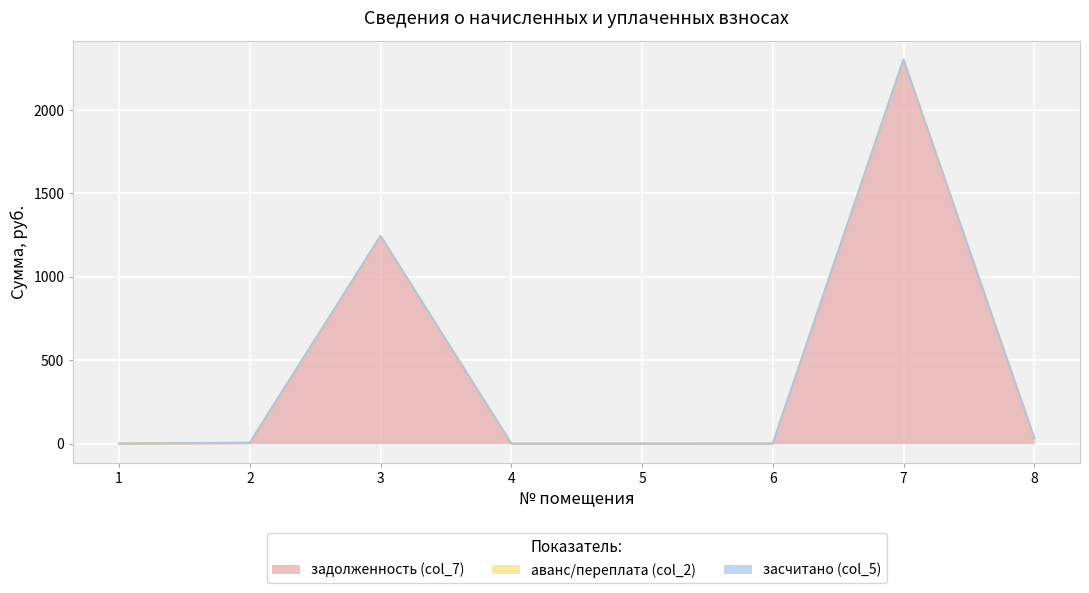

Where is аванс/переплата (col_2) nearest to the value 1?

1